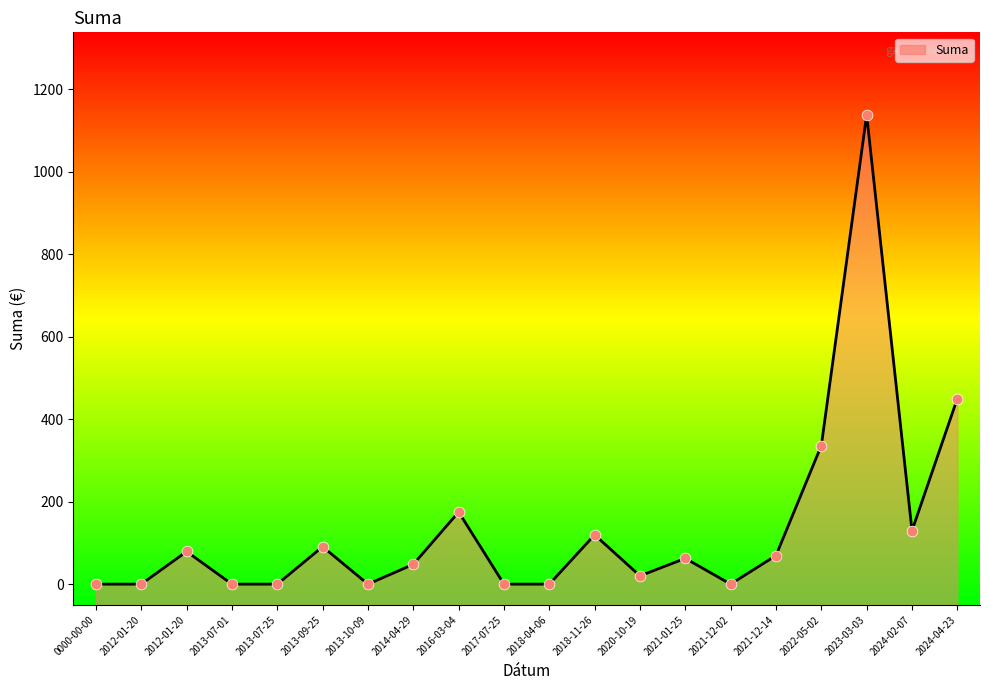

What is the change in value from 2023-03-03 to 2018-11-26?

-1018.4